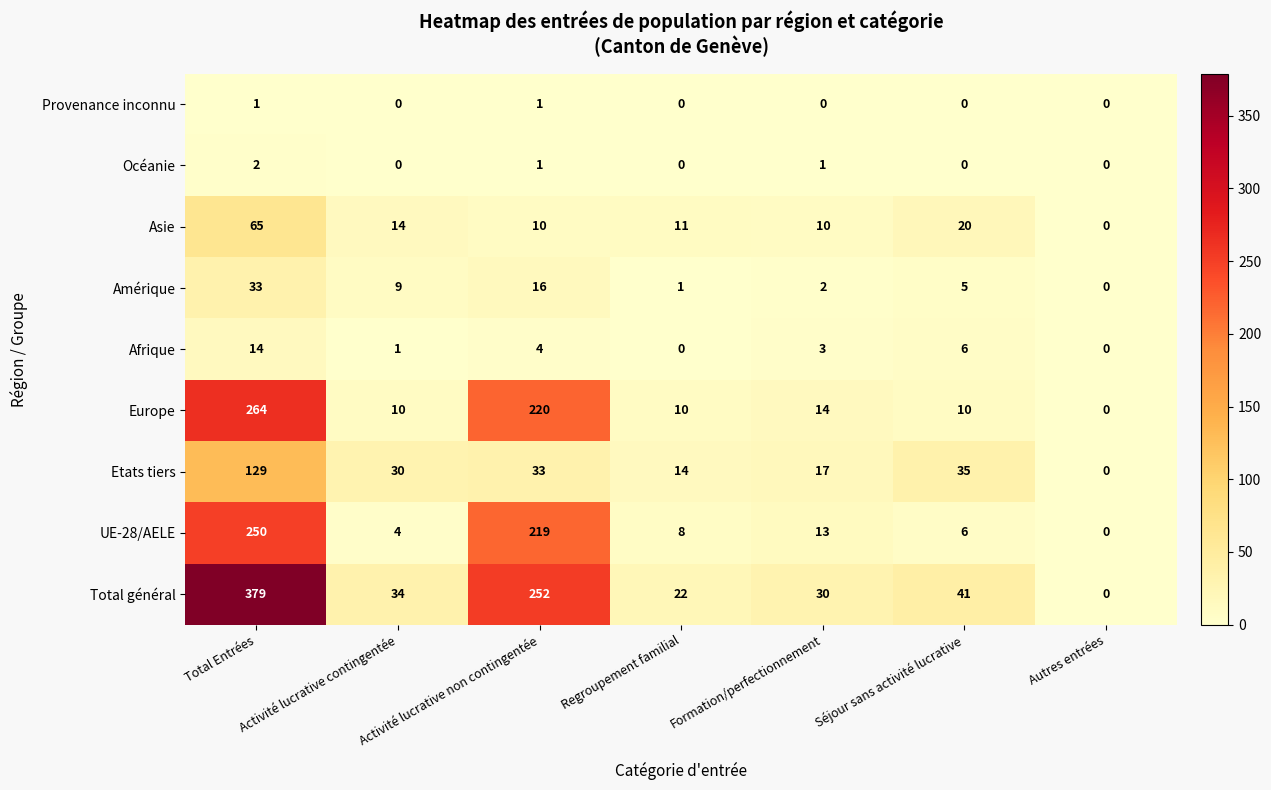

Read the Afrique value at Séjour sans activité lucrative.

6